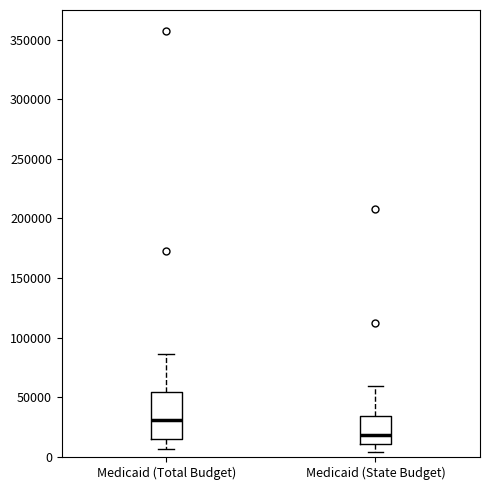

Which box's median line is the lowest?

Medicaid (State Budget)